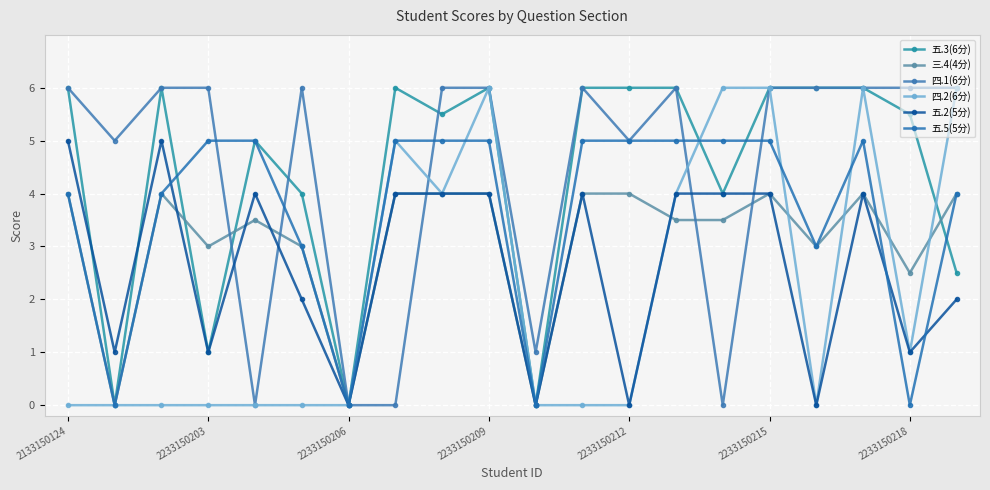

Is this an area chart (filled region under the line)?

No